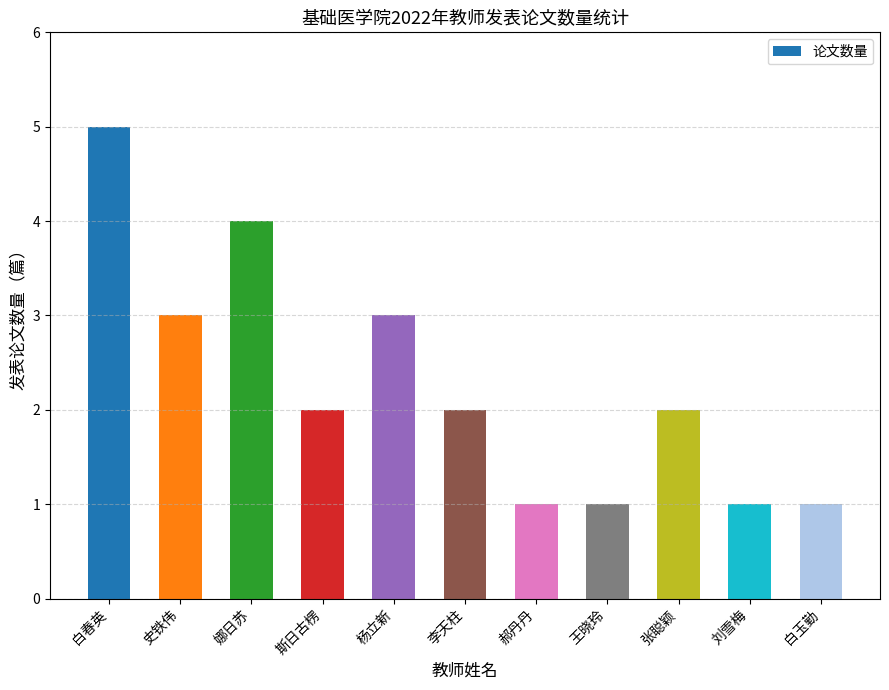

What is the change in value from 斯日古楞 to 杨立新?

+1